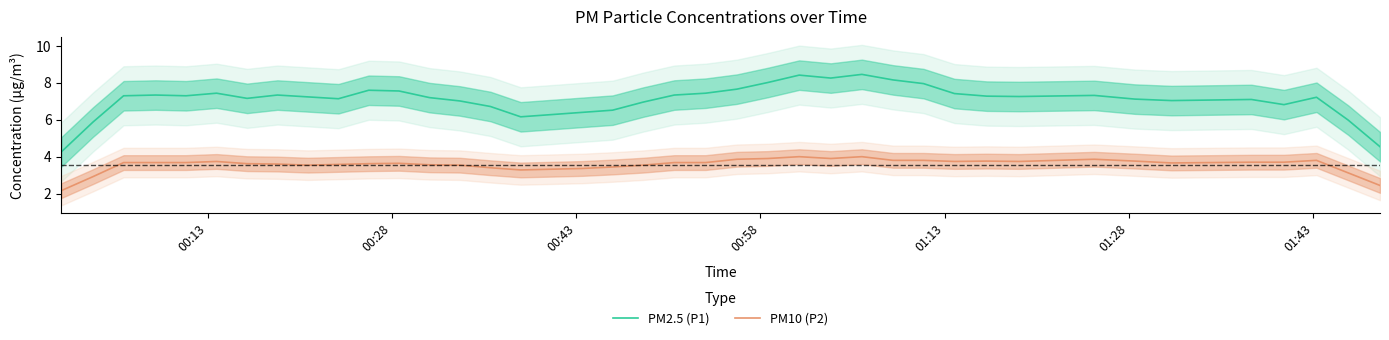

Reading right to left, list all the values displayed in this chart.

PM2.5 (P1): 4.5	6.0	7.2	6.8	7.1	7.0	7.1	7.3	7.3	7.3	7.4	8.0	8.2	8.5	8.3	8.4	8.0	7.7	7.4	7.3	7.0	6.5	6.4	6.3	6.2	6.7	7.0	7.2	7.6	7.6	7.1	7.2	7.3	7.2	7.4	7.3	7.3	7.3	5.9	4.3
PM10 (P2): 2.4	3.1	3.8	3.7	3.7	3.7	3.8	3.9	3.7	3.8	3.7	3.8	3.8	4.0	3.9	4.0	3.9	3.9	3.7	3.7	3.5	3.4	3.4	3.3	3.3	3.4	3.5	3.6	3.6	3.6	3.6	3.5	3.6	3.6	3.7	3.7	3.7	3.7	2.9	2.2